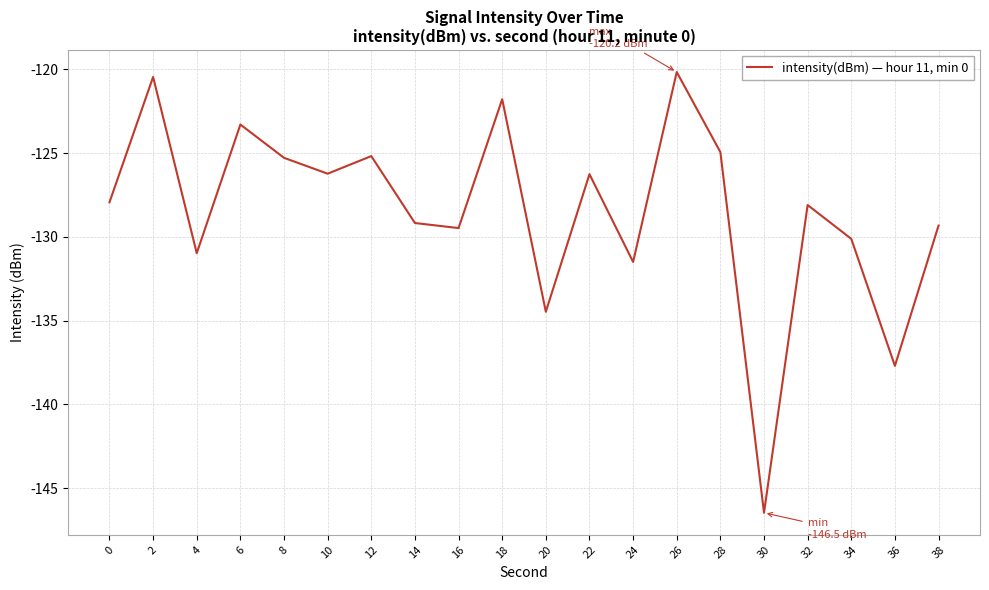

What is the difference between the values at 6 and 10?

2.9